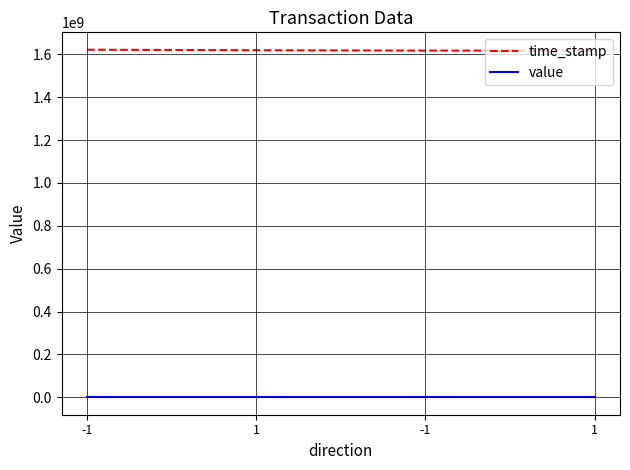

True or false: time_stamp and value intersect in this chart.

False